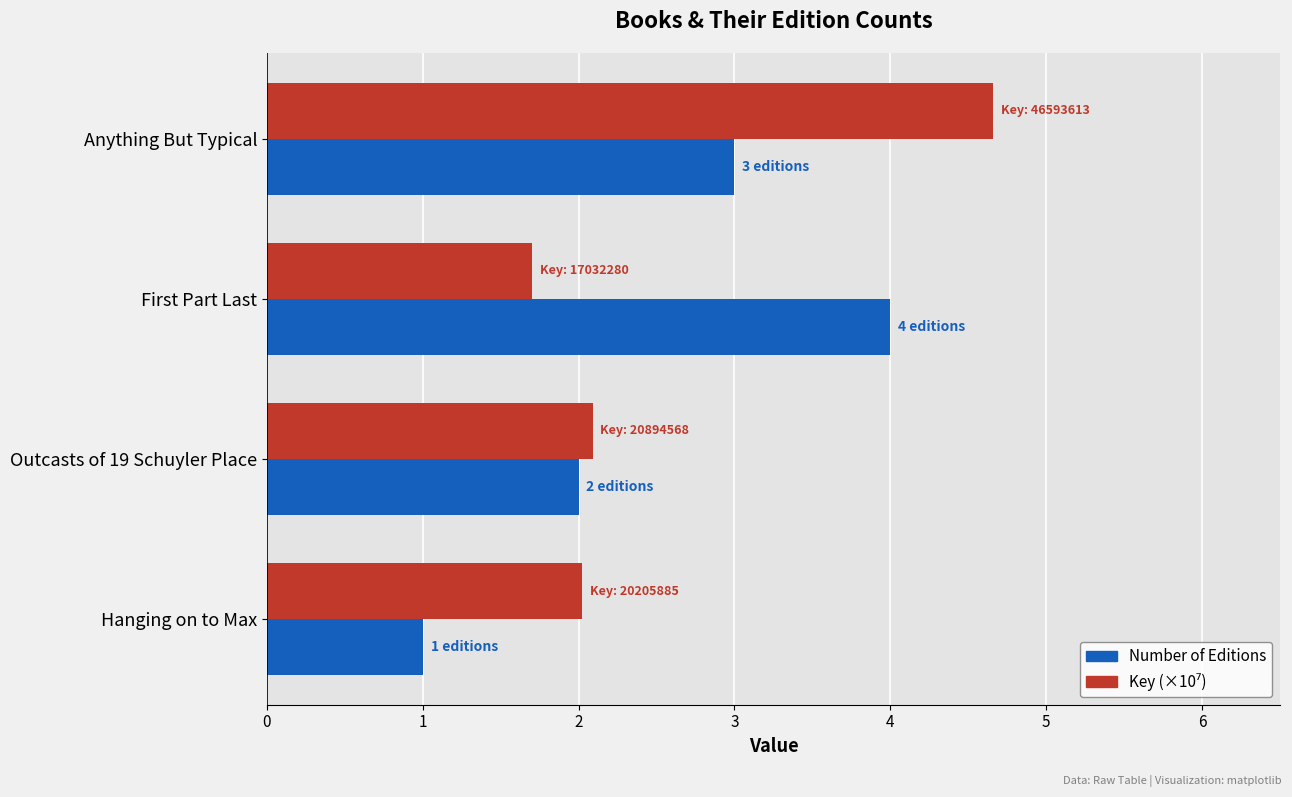

At which category is the sum across all series the highest?

Anything But Typical